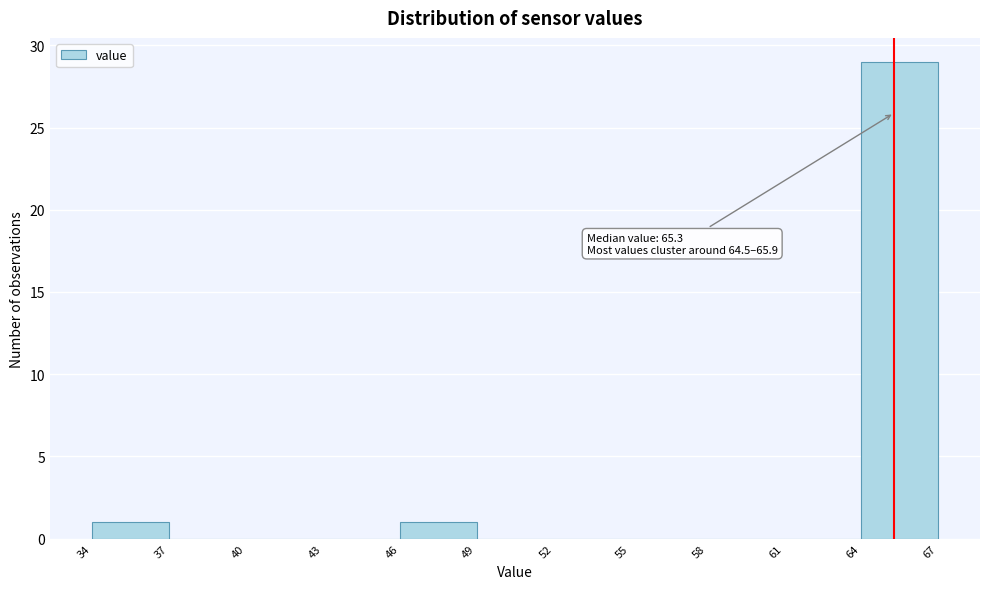

Over which range of the x-axis is the bar tallest?

64 to 67